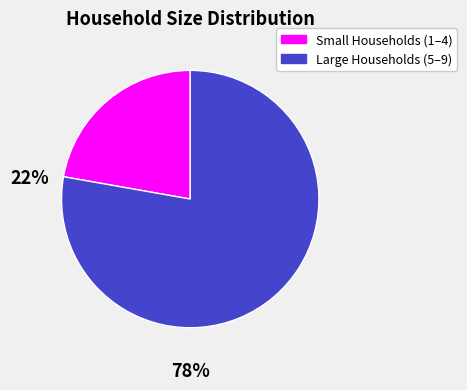

Is it true that Large Households (5–9) is 69% of the pie?

False